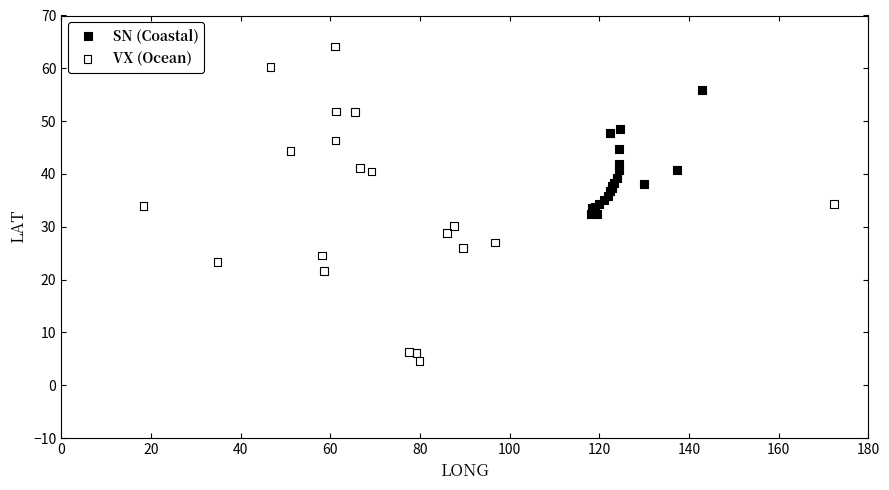

Which series has the largest Y range (max minus min)?

VX (Ocean)